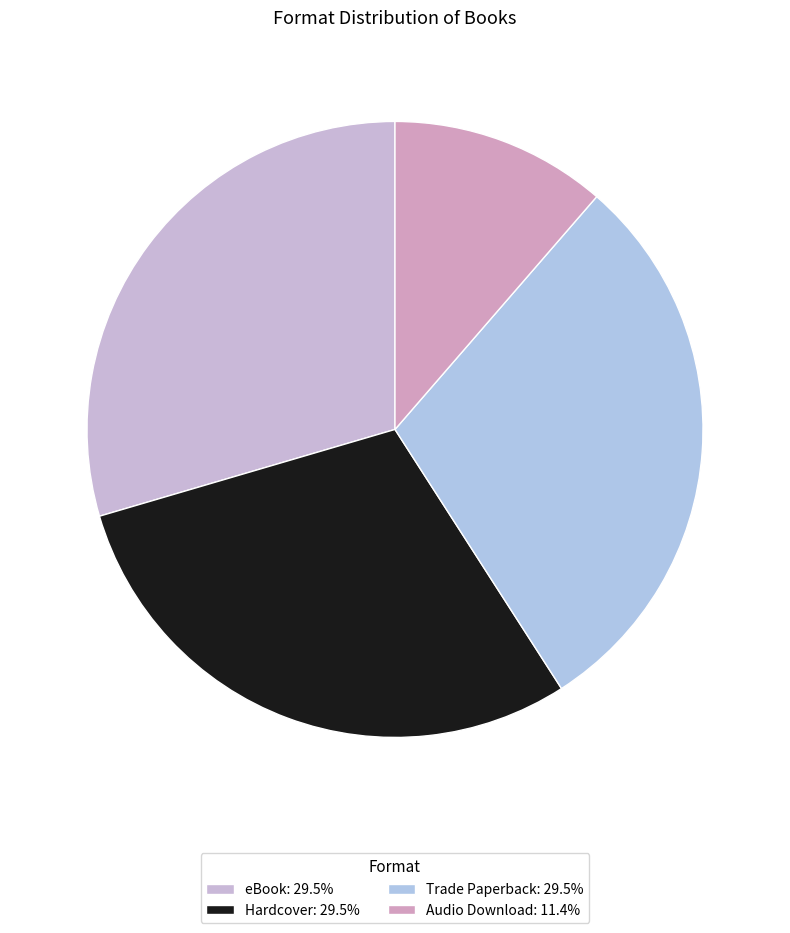

To the nearest percent, what percentage of the pie is Hardcover?

30%